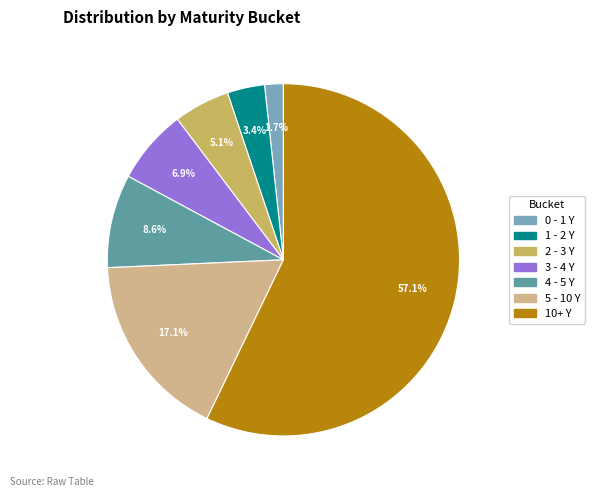

Count the number of slices in the pie.

7